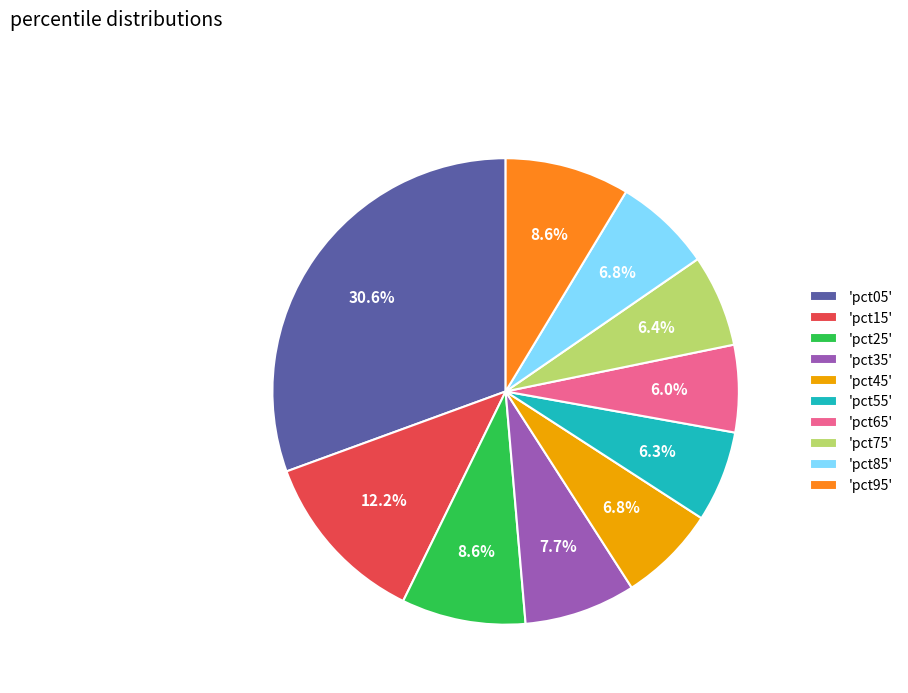

How many slices are in this pie chart?

10